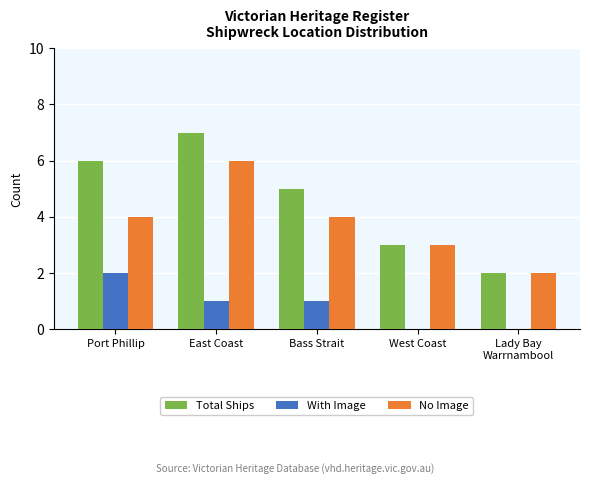

Is the value of No Image at Bass Strait greater than the value of Total Ships at East Coast?

No